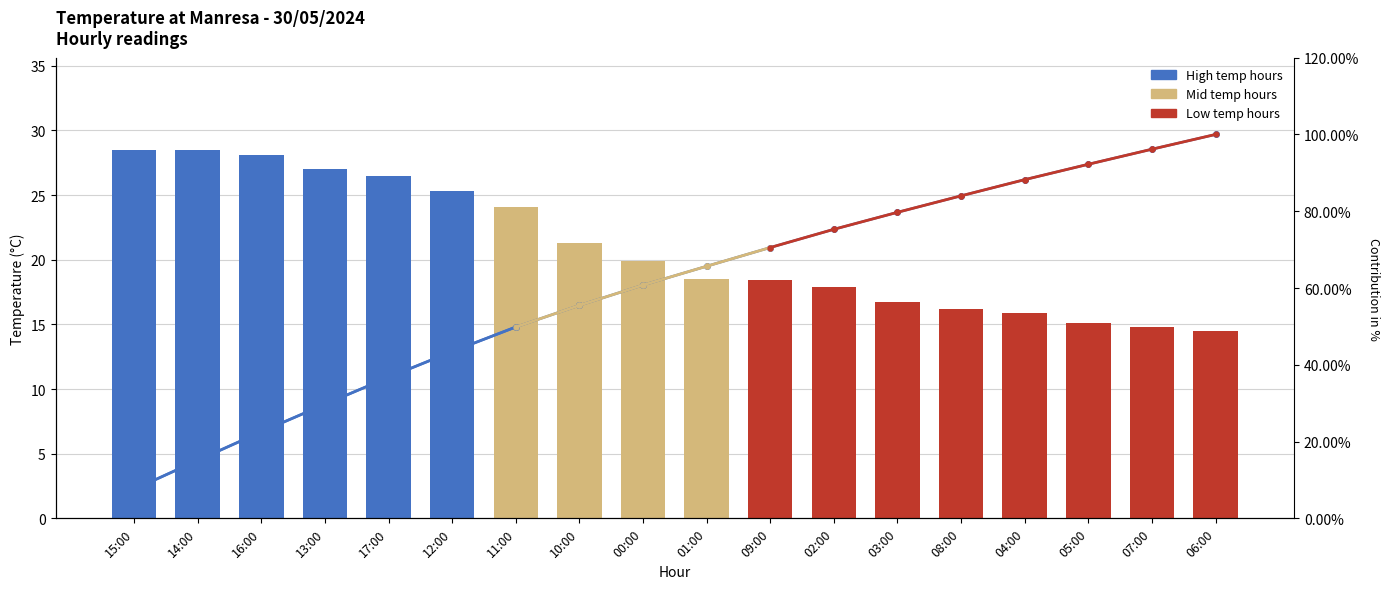

What is the value of the Tenperartura (ºC) bar at the 14th from the left?

16.2